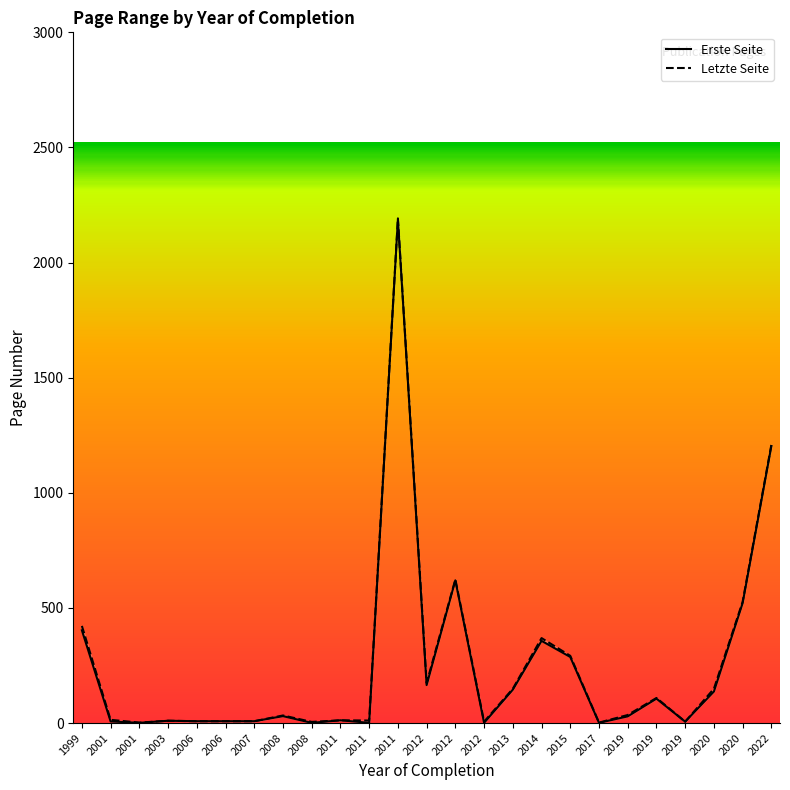

How many data points in Erste Seite are above 29?

12